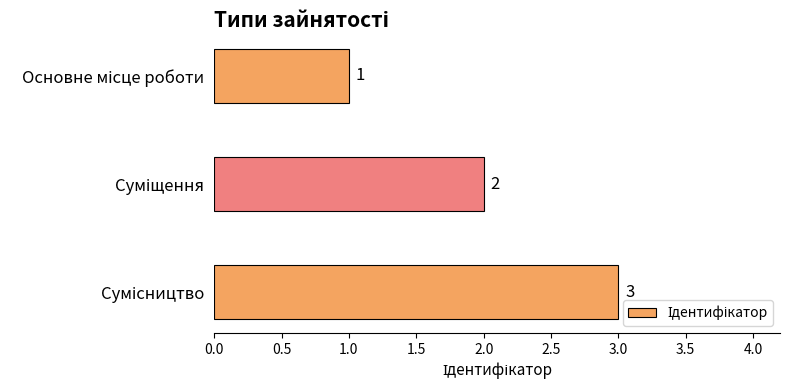

What is the maximum value shown in the chart?

3